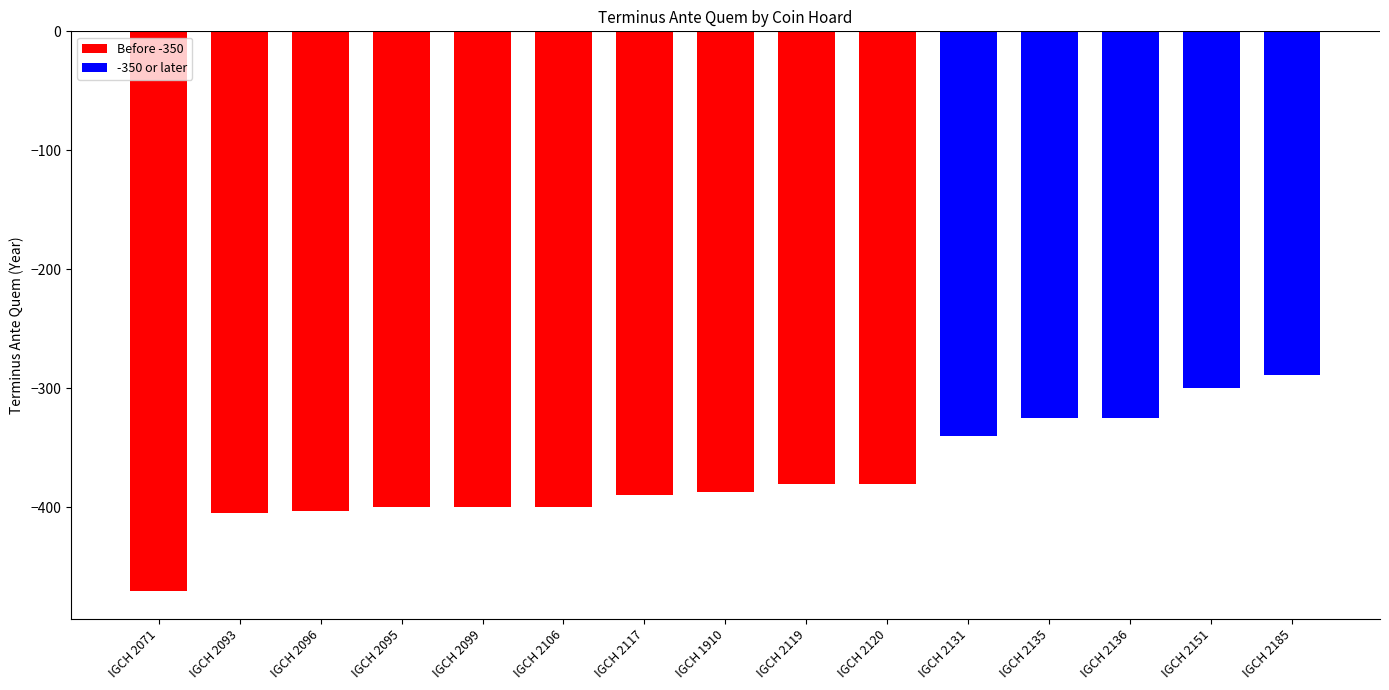

The value at IGCH 2099 is -400. True or false?

True